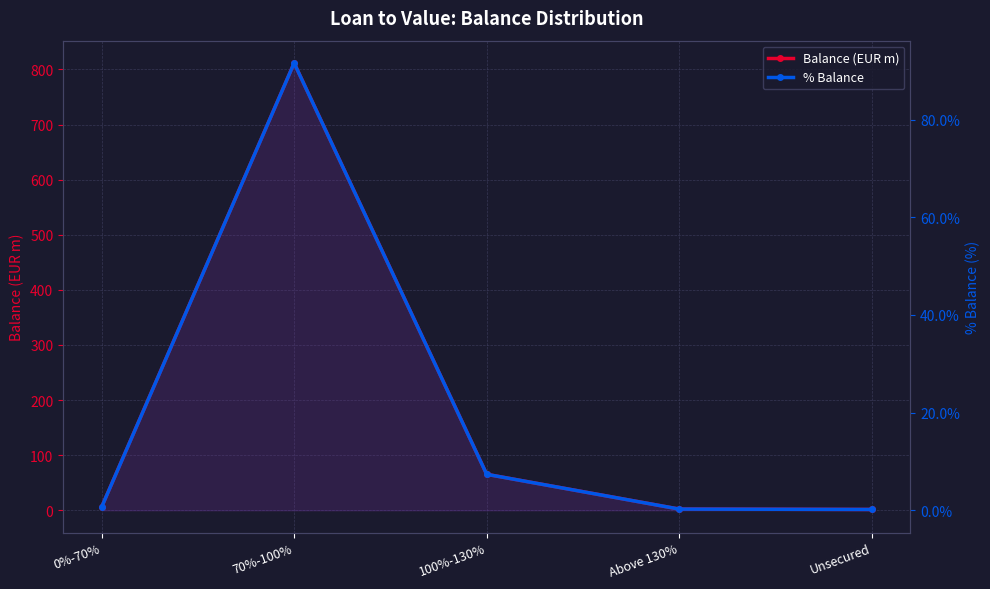

At 70%-100%, list the series in order from smallest to largest.

% Balance, Balance (EUR m)